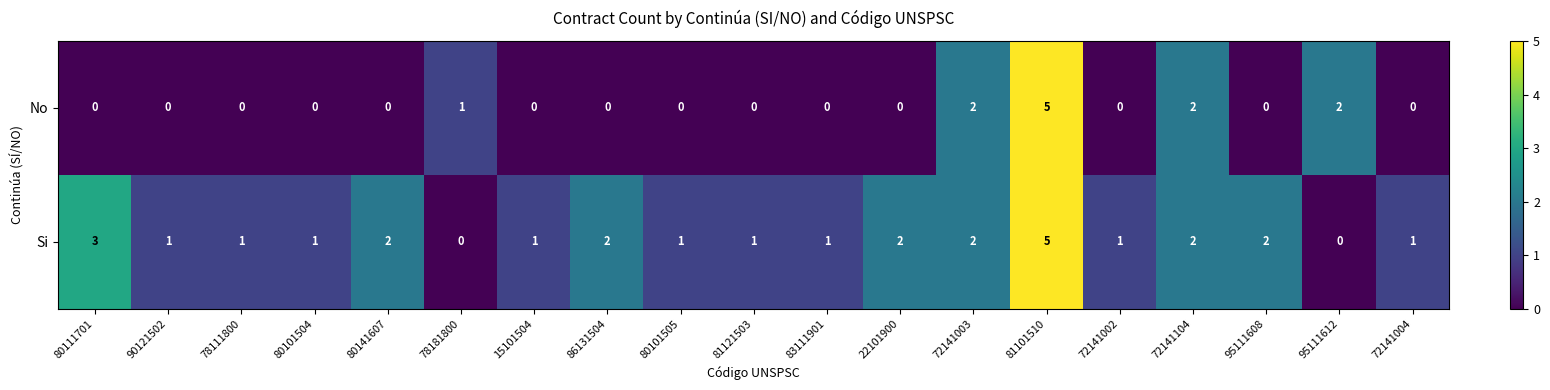

Which category has the highest value across all series?

81101510